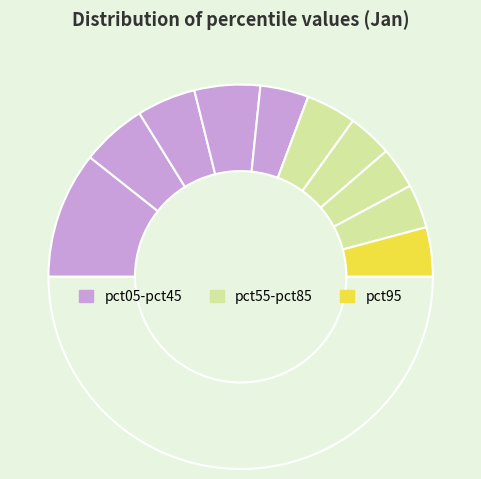

Count the number of slices in the pie.

11